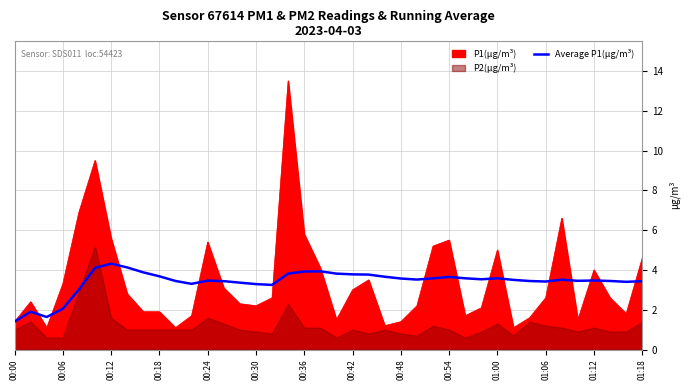

What is the lowest value of the Average P1(µg/m³) series?

1.4